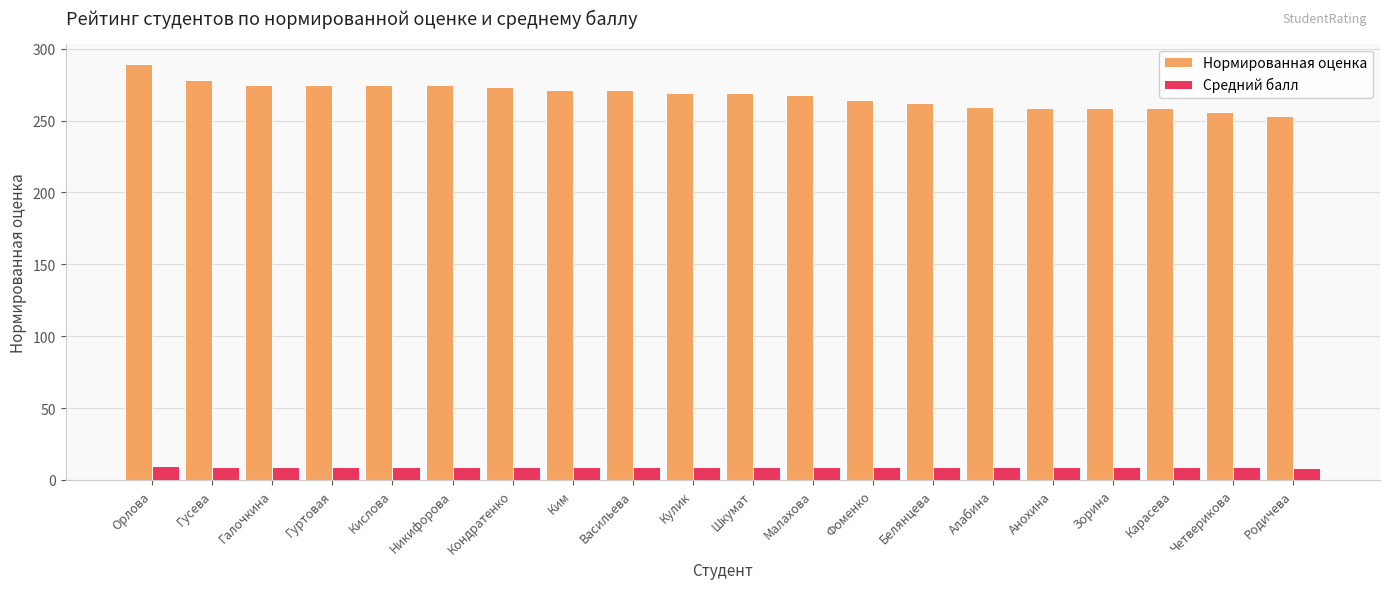

Which series has the largest total across all categories?

Нормированная оценка